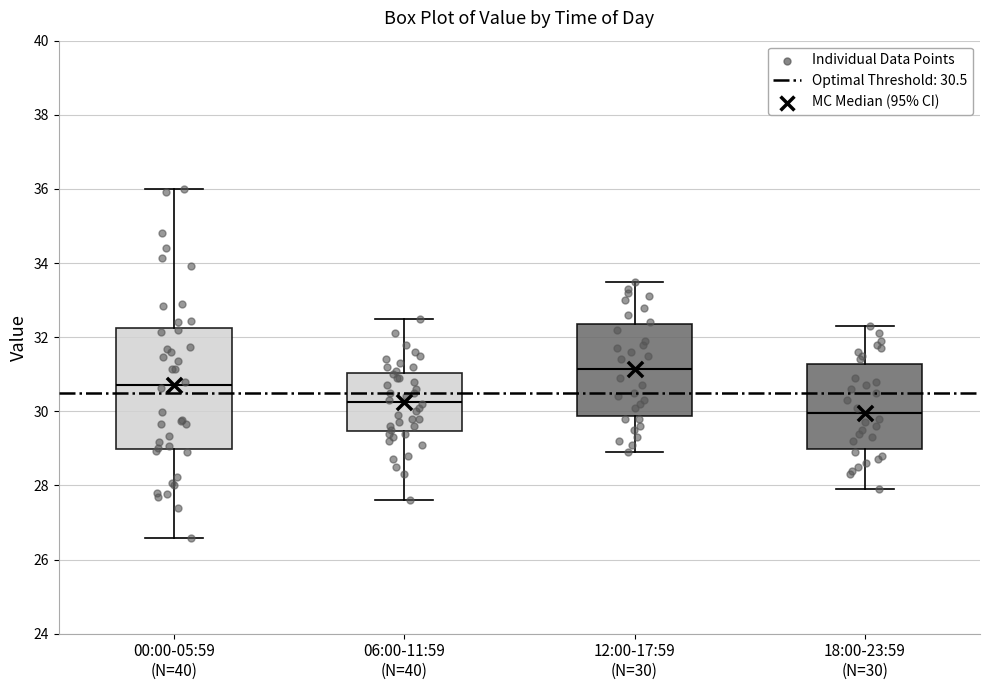

Reading left to right, transcribe this box plot: for each box, give where its median line is, the range the box spans, and where its two whiskers end, as read against the y-axis. The values are not printed on the chart, so give them approximately, as read against the axis.

00:00-05:59 (N=40): median 30.8, box 29.0 to 32.2, whiskers 26.6 to 36.0
06:00-11:59 (N=40): median 30.2, box 29.4 to 31.0, whiskers 27.6 to 32.6
12:00-17:59 (N=30): median 31.2, box 29.8 to 32.4, whiskers 29.0 to 33.6
18:00-23:59 (N=30): median 30.0, box 29.0 to 31.2, whiskers 28.0 to 32.4